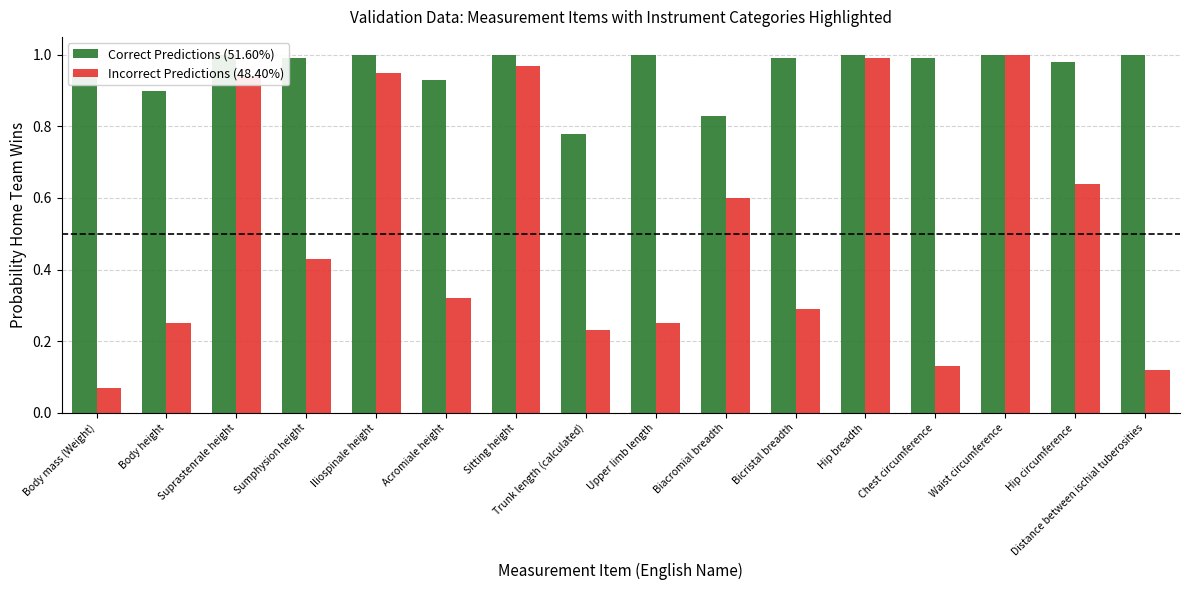

What value does the Correct Predictions (51.60%) series have at Distance between ischial tuberosities?

1.0